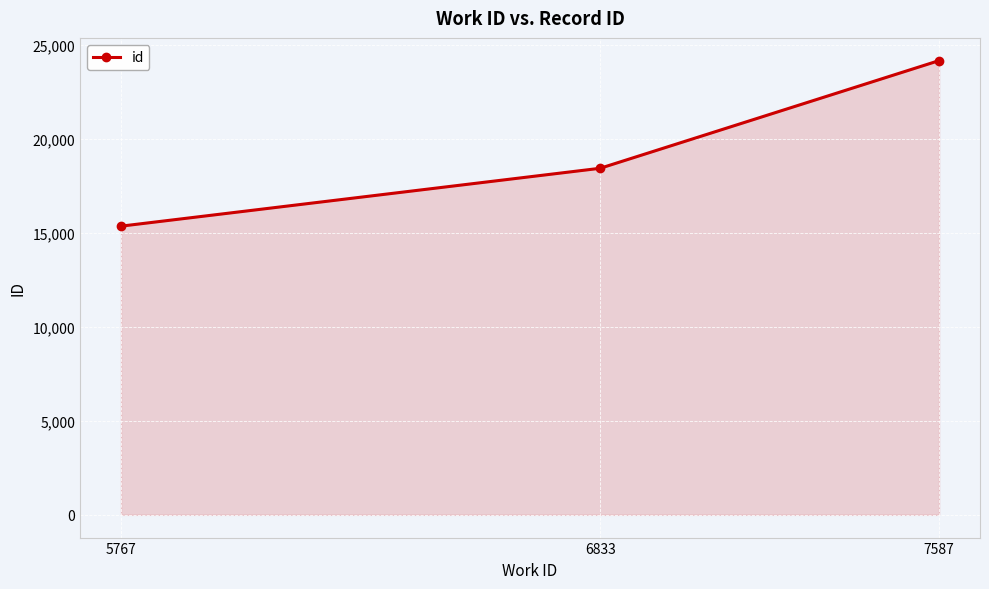

What is the change in value from 5767 to 7587?

+8809